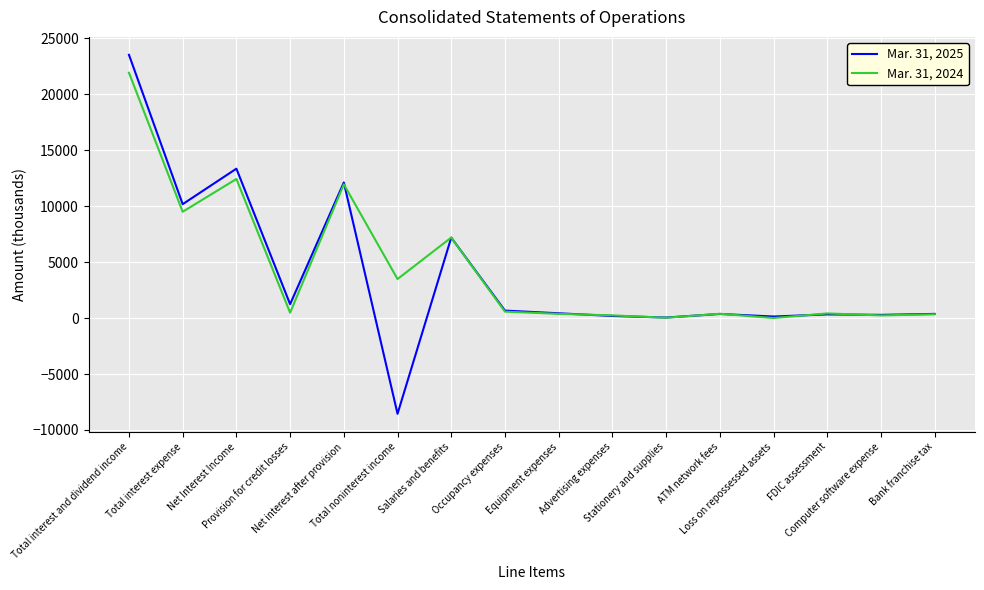

Rank the series by their average value, from lowest to highest.

Mar. 31, 2025, Mar. 31, 2024